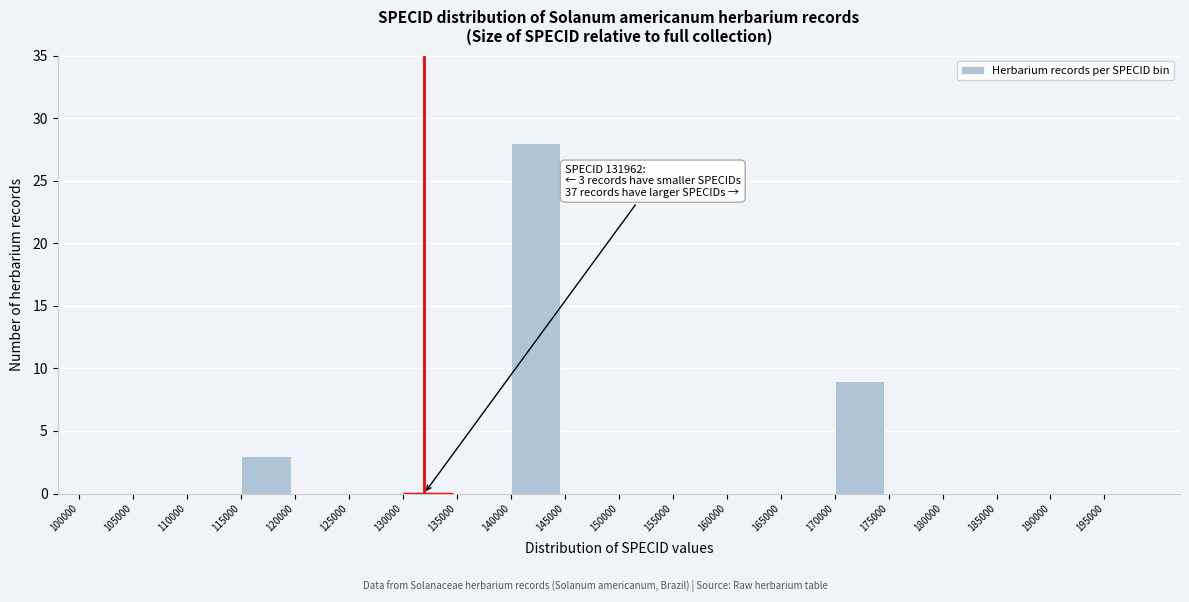

Over which range of the x-axis is the bar tallest?

140000 to 145000